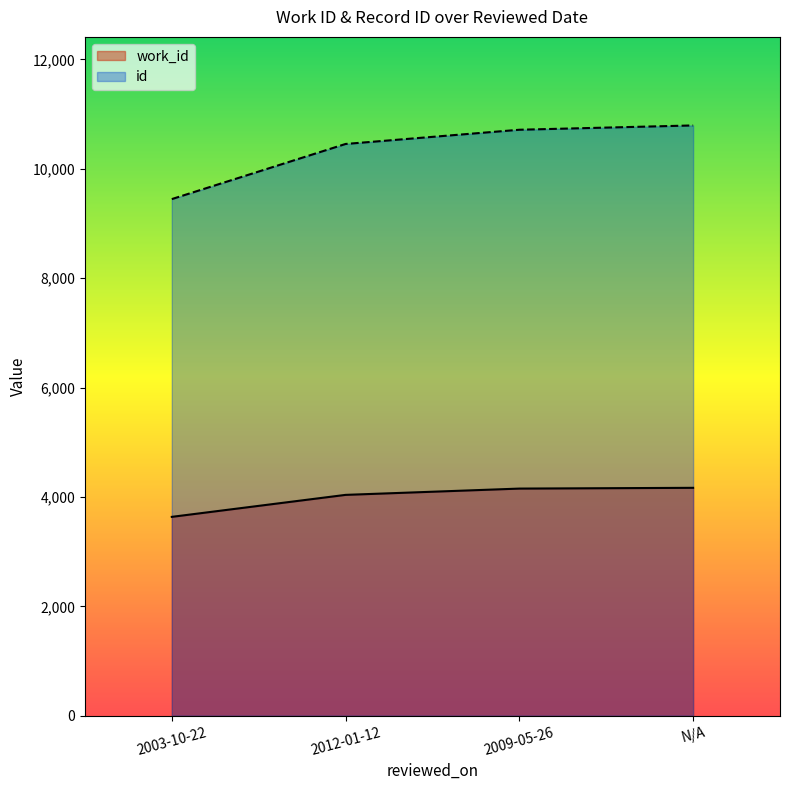

List the series in order of their peak value, lowest first.

work_id, id